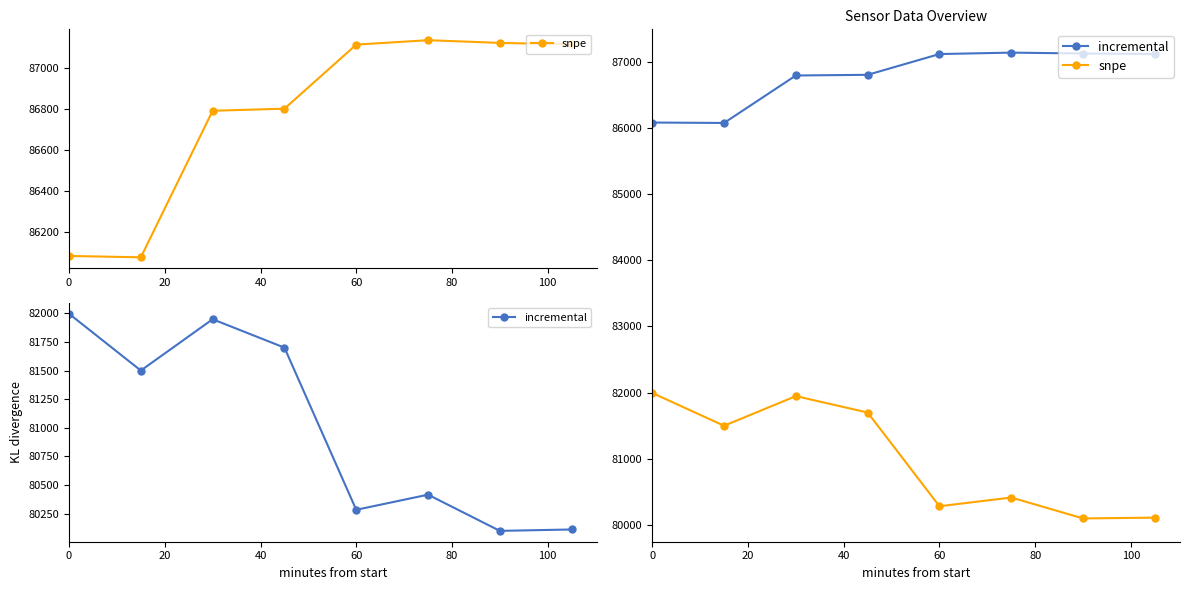

What is the value of the snpe point at the 2nd from the left?

81500.0